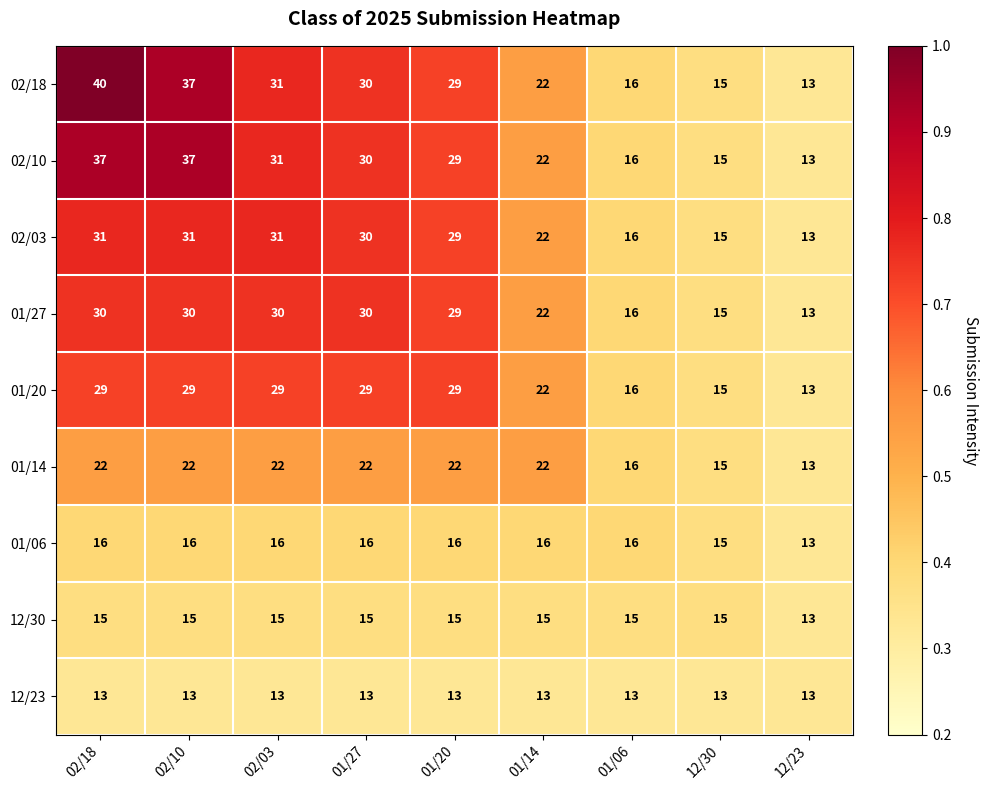

True or false: 02/10 has a value of 15 at 12/30.

True